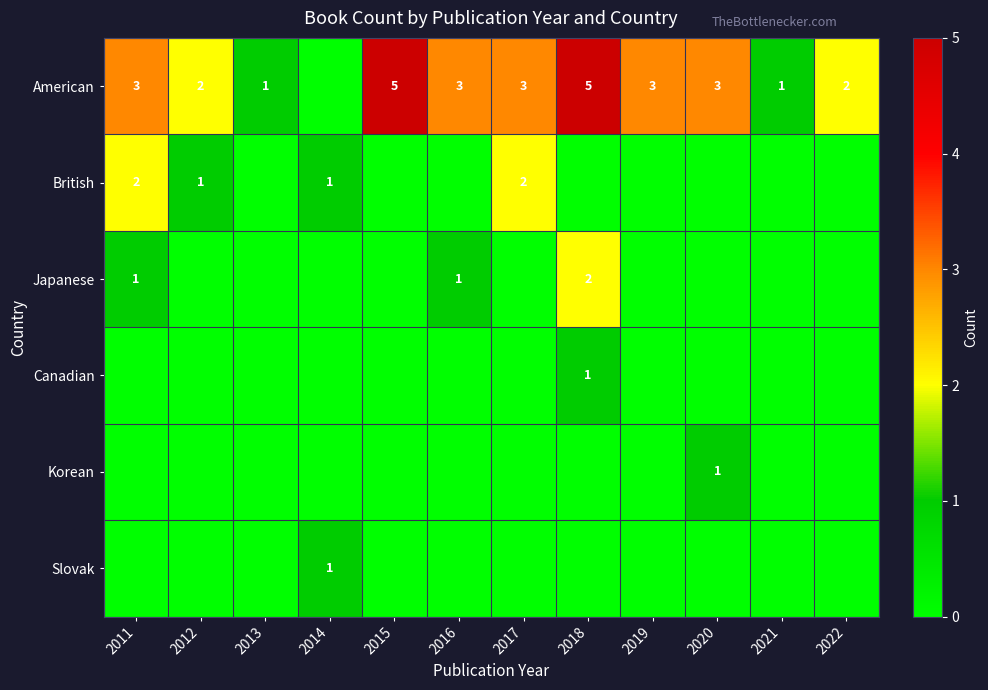

Is it true that American equals 1 at 2019?

False